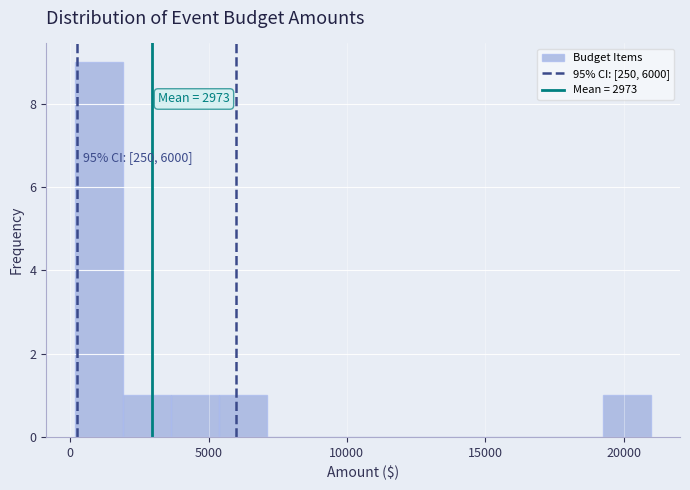

Read against the x-axis, roughly where is the centre of the tallest bar?

1000